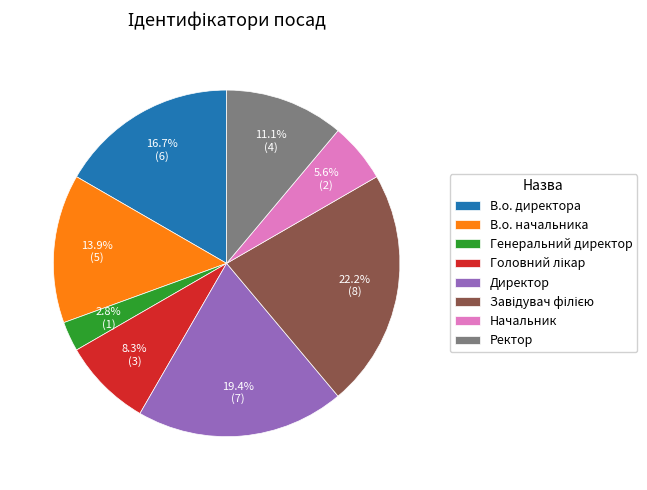

What is the total percentage of В.о. директора and Директор?

36.1%